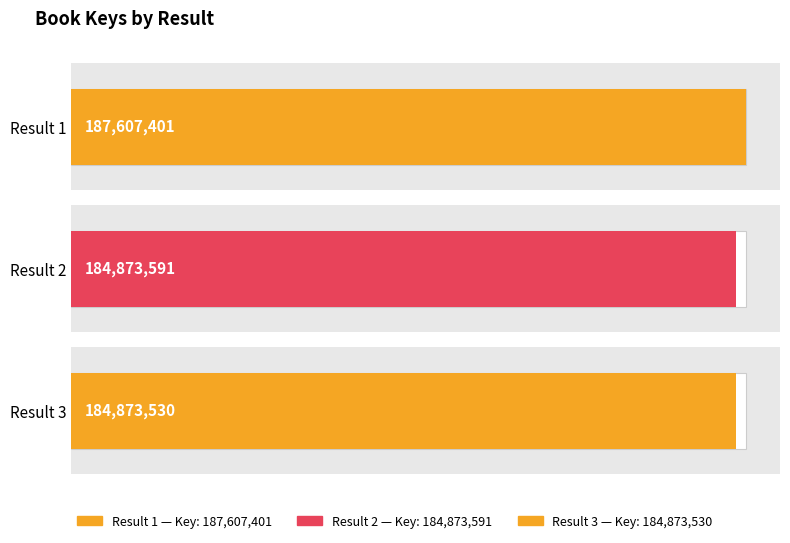

How many series are shown in this chart?

1